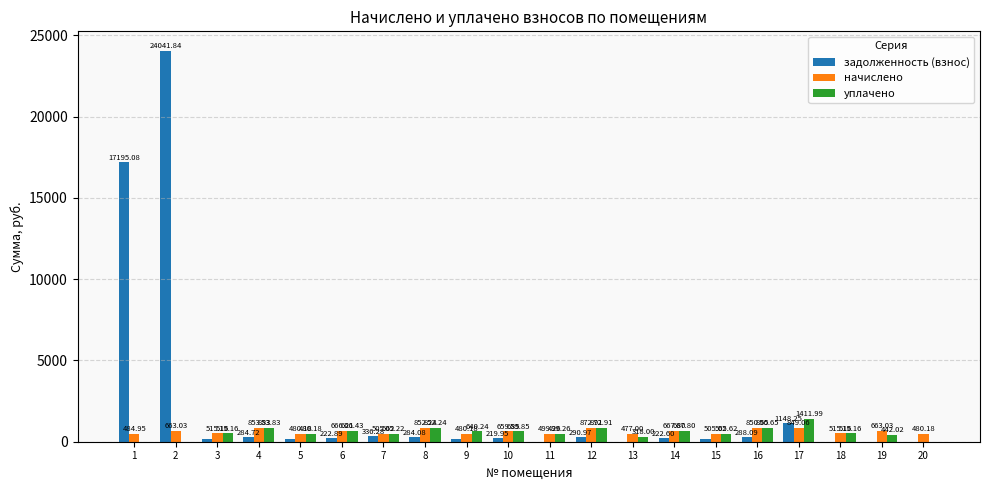

How many groups of bars are there?

20